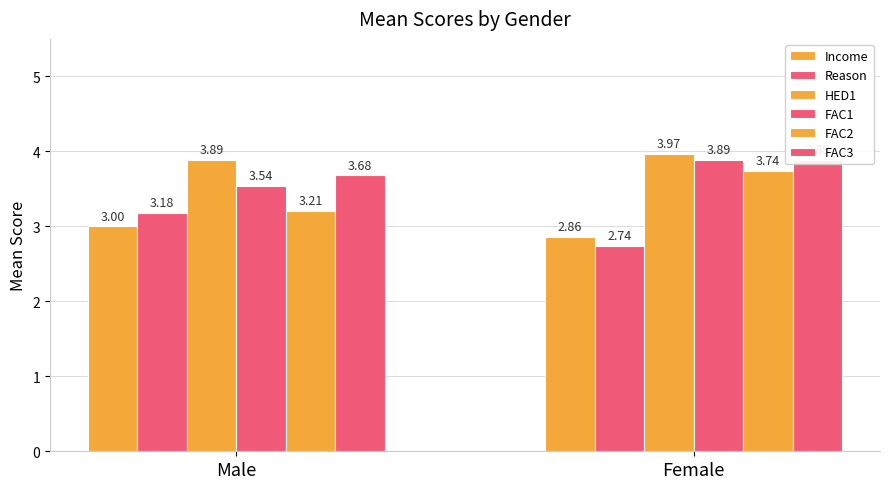

Which series has the largest range (max minus min)?

FAC2